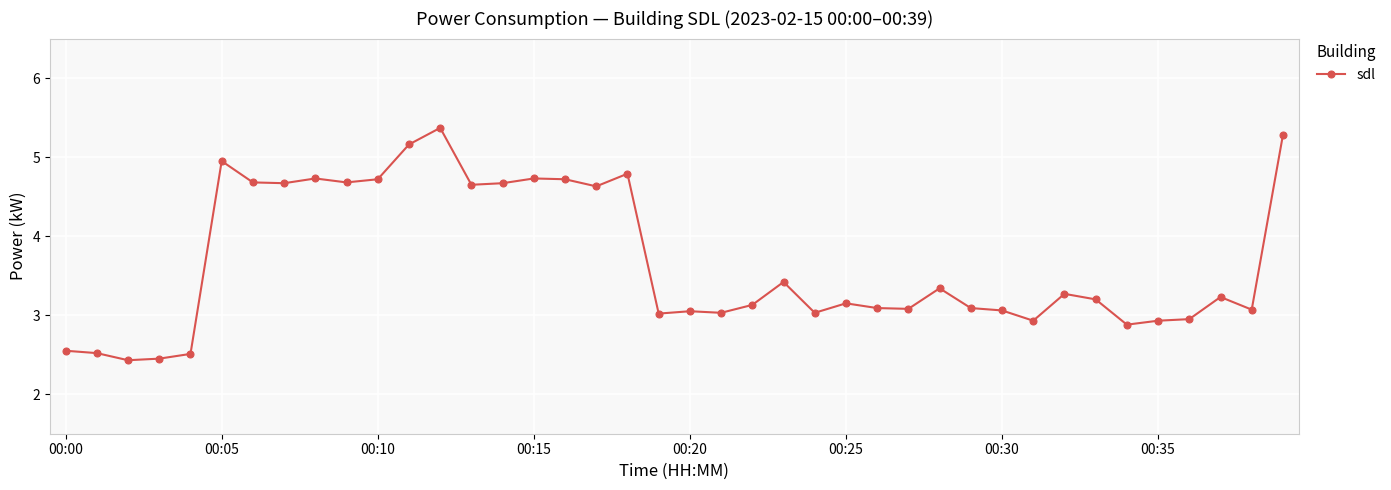

True or false: the data has more than 0 interior local peaks.

True